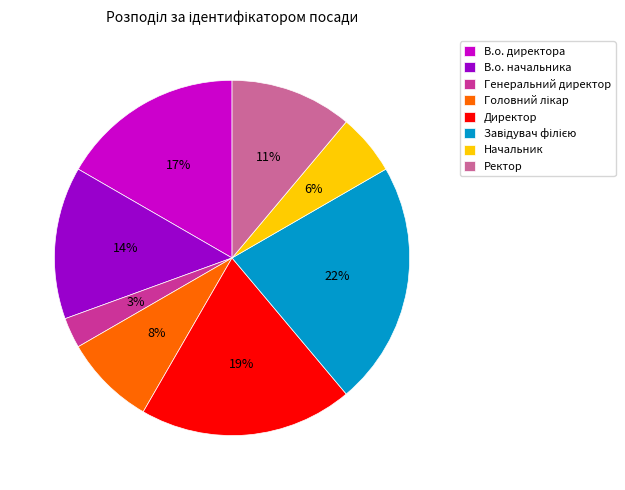

Which has a higher value, В.о. начальника or В.о. директора?

В.о. директора